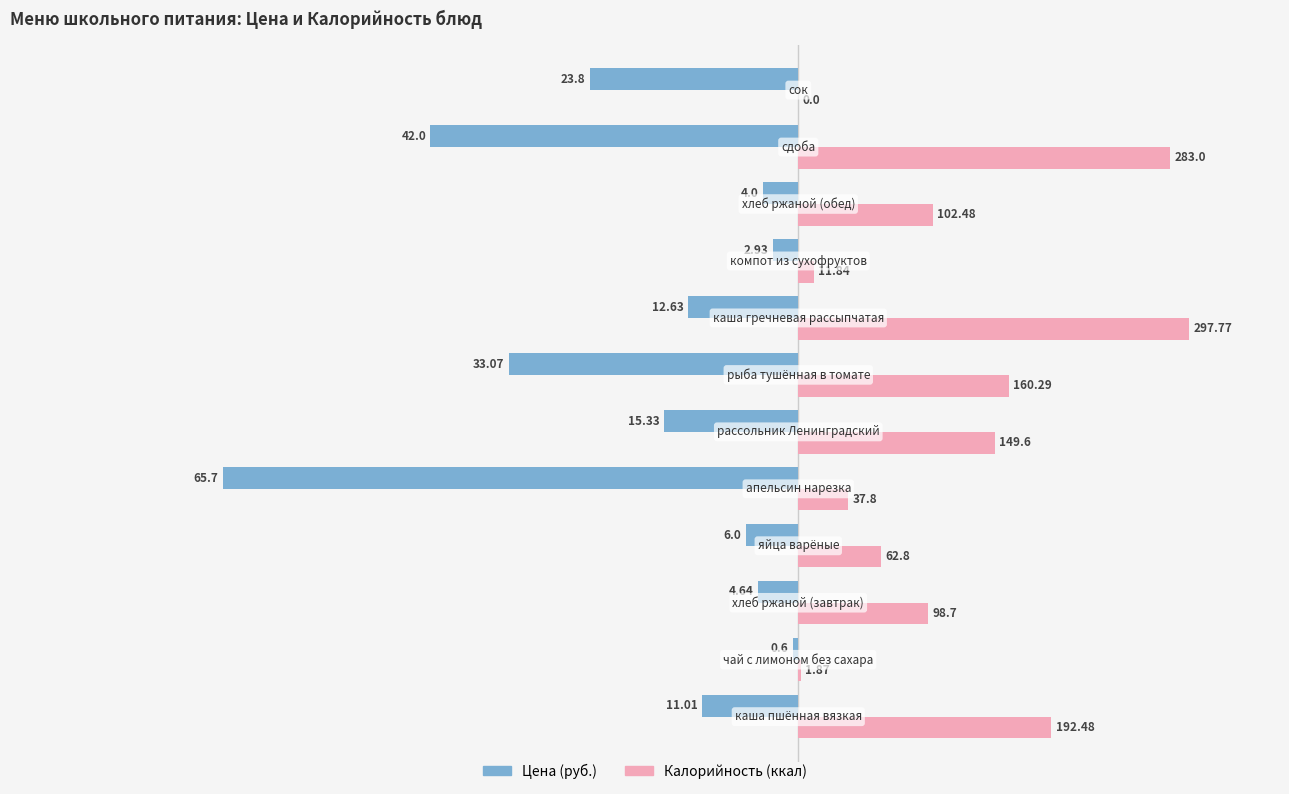

What are all the series names shown in the legend?

Цена (руб.), Калорийность (ккал)